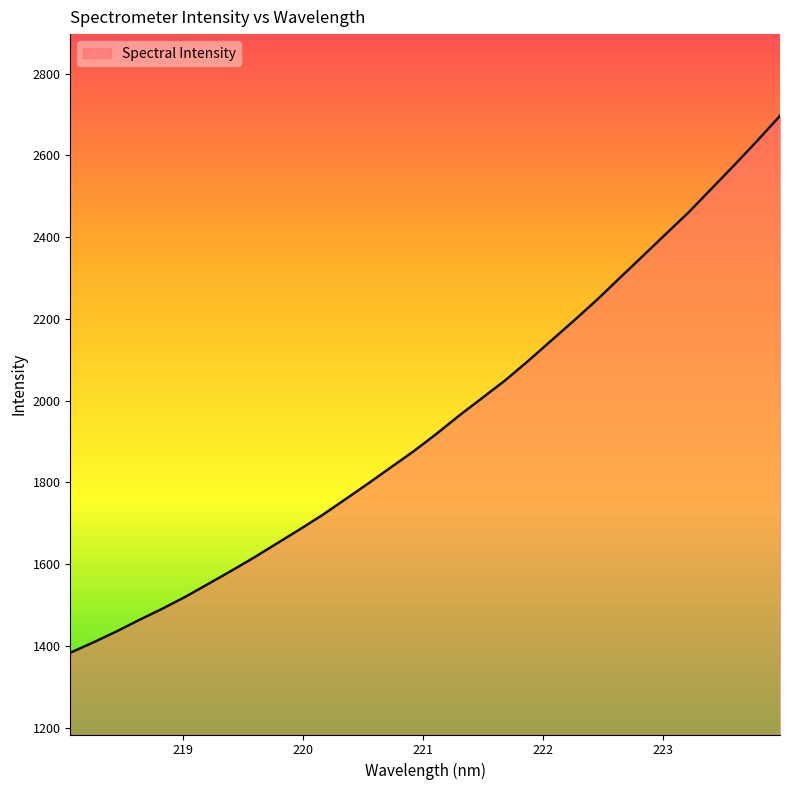

What is the smallest value displayed?

1383.4